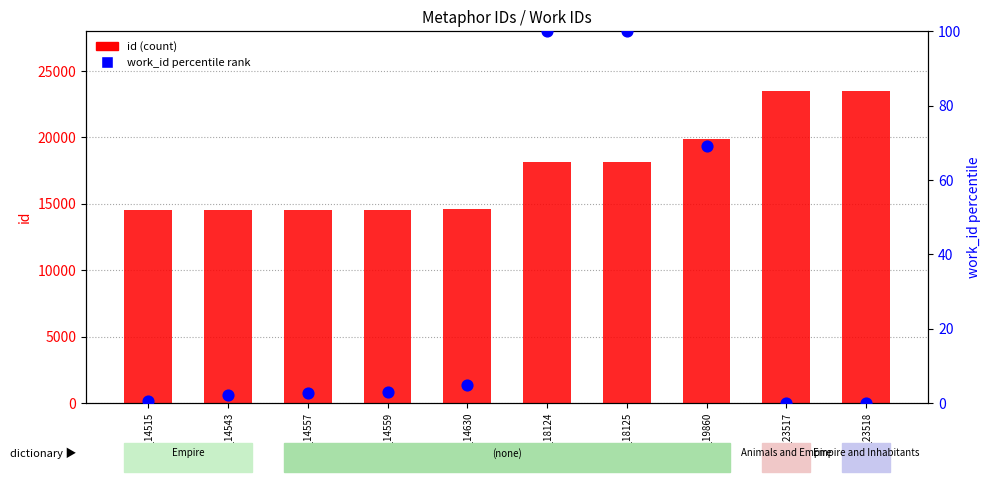

At how many categories does at least one series exceed 18908?

3